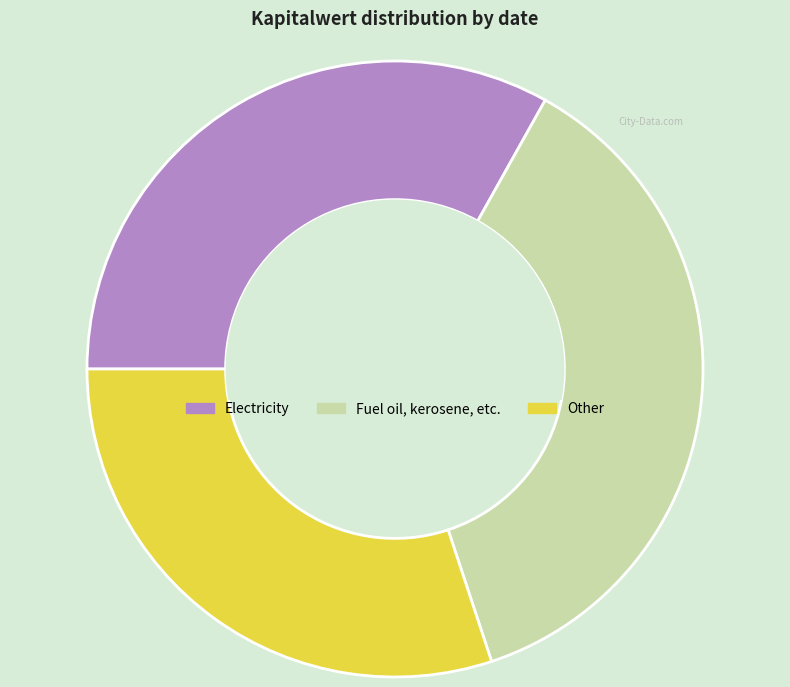

Does any single category account for the majority?

No